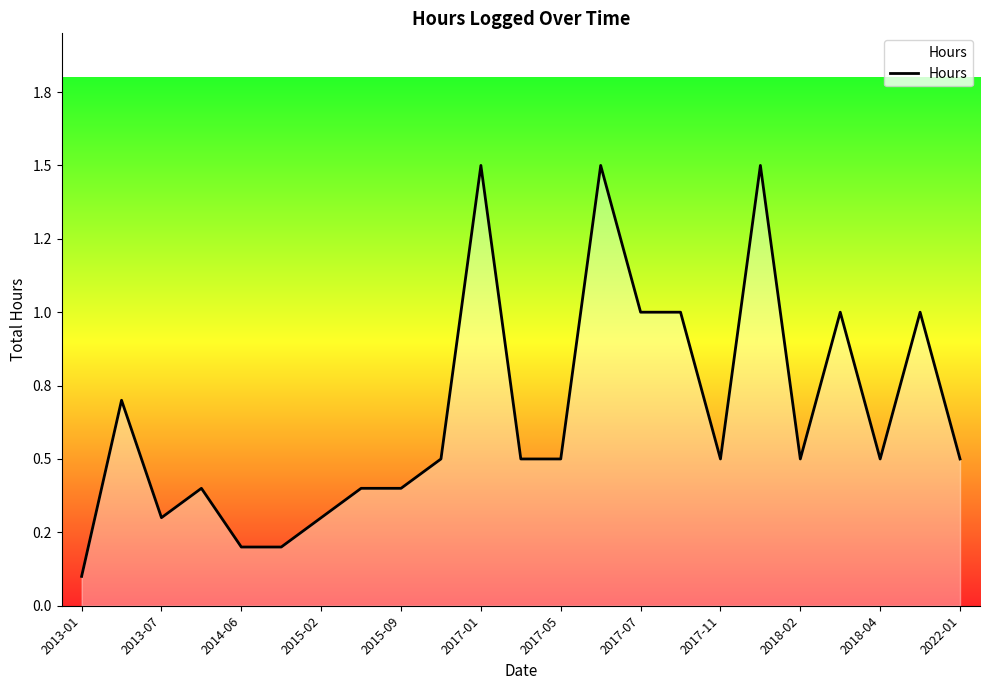

Does the chart display data point markers on the line(s)?

No